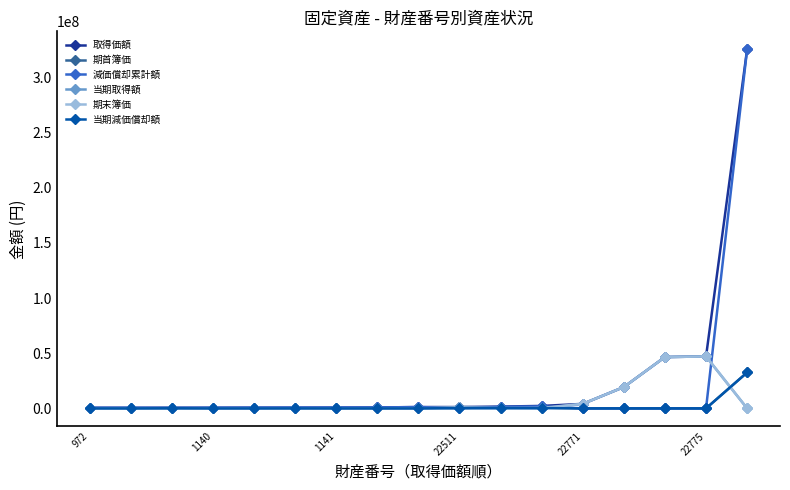

What is the difference between the second highest and minimum values in the 減価償却累計額 series?

1772400